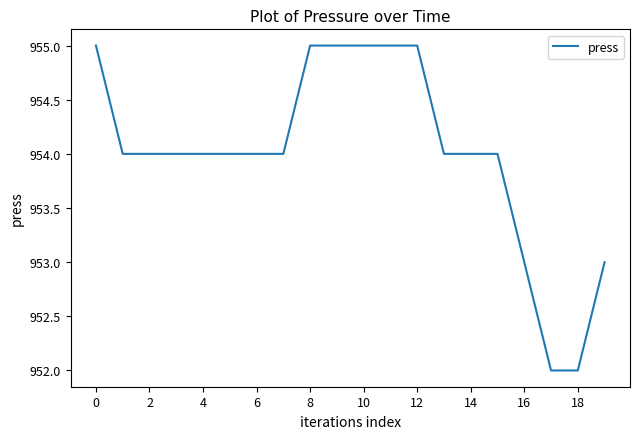

What is the greatest value displayed?

955